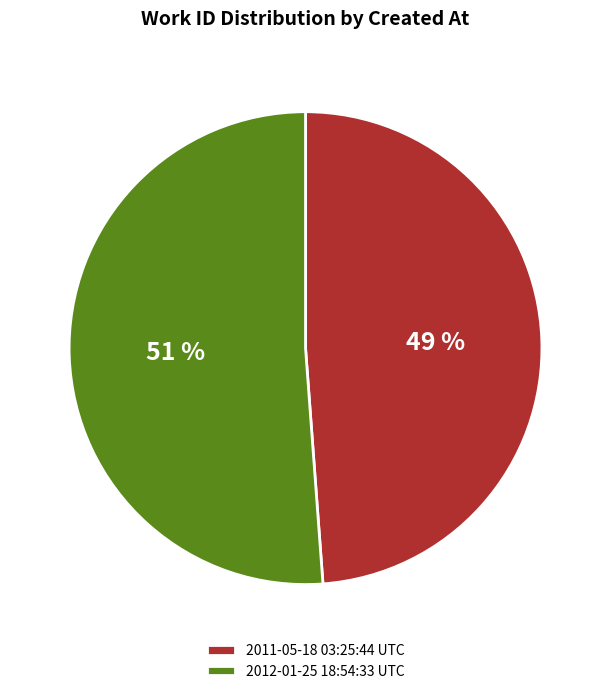

Is it true that 2012-01-25 18:54:33 UTC is 51% of the pie?

True